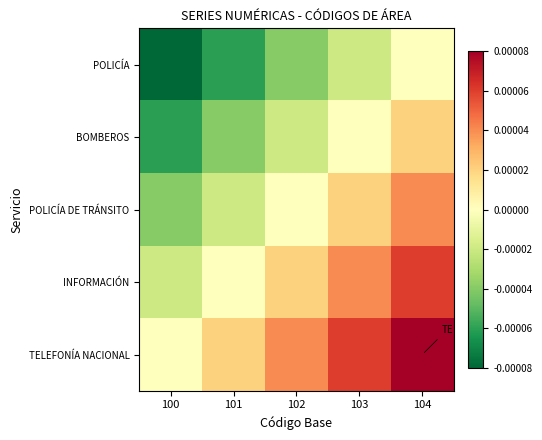

Count the number of categories in the chart.

5